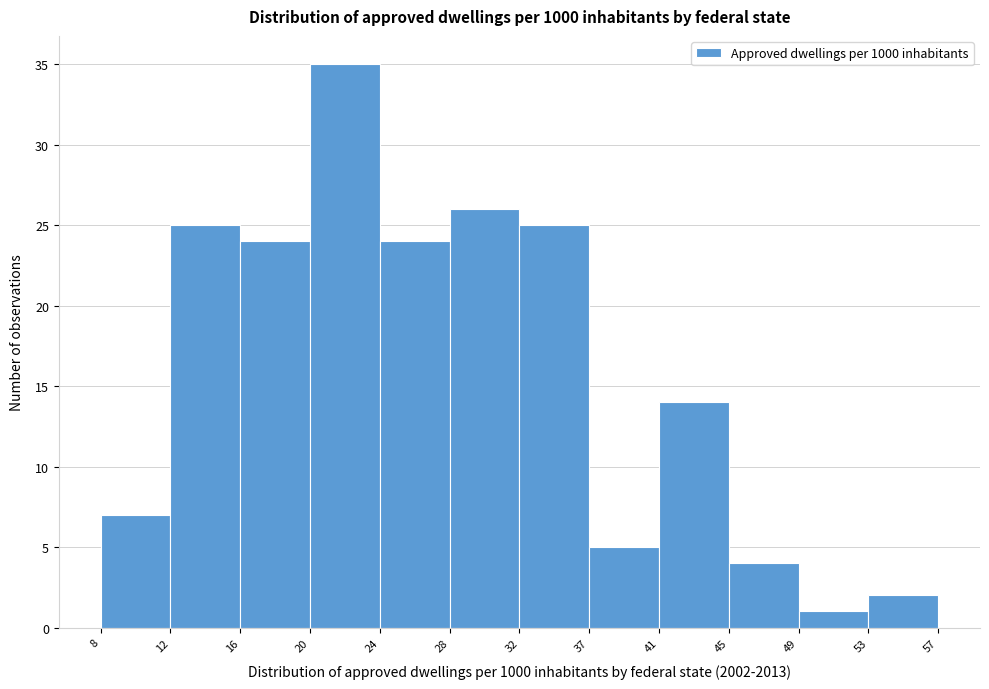

Reading left to right, transcribe this chart: for each bar, give the range it covers on the x-axis and its height. The values are not printed on the chart, so give them approximately, as read against the axis.

8 to 12: 7
12 to 16: 25
16 to 20: 24
20 to 24: 35
24 to 28: 24
28 to 32: 26
32 to 37: 25
37 to 41: 5
41 to 45: 14
45 to 49: 4
49 to 53: 1
53 to 57: 2